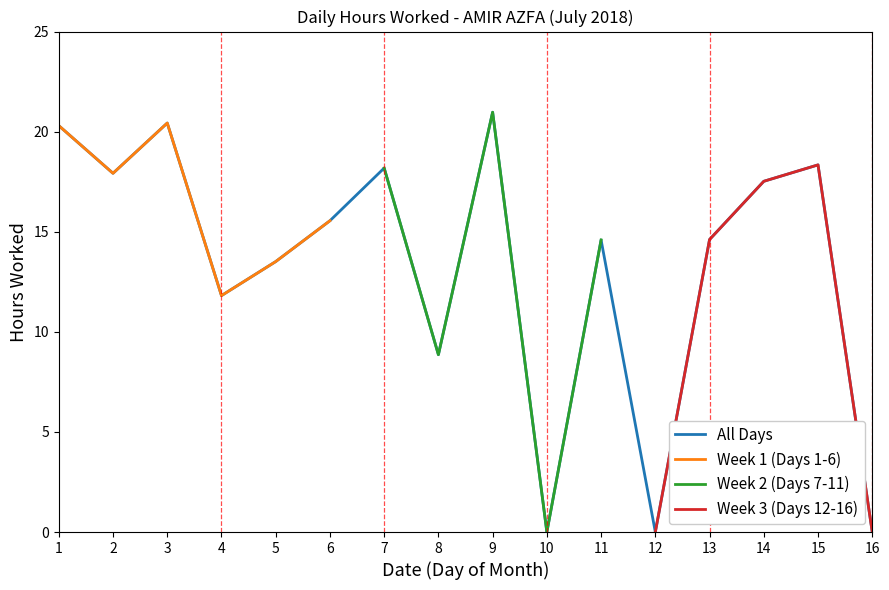

How many values in Day 6-9 (Fri-Mon) are above zero?

4